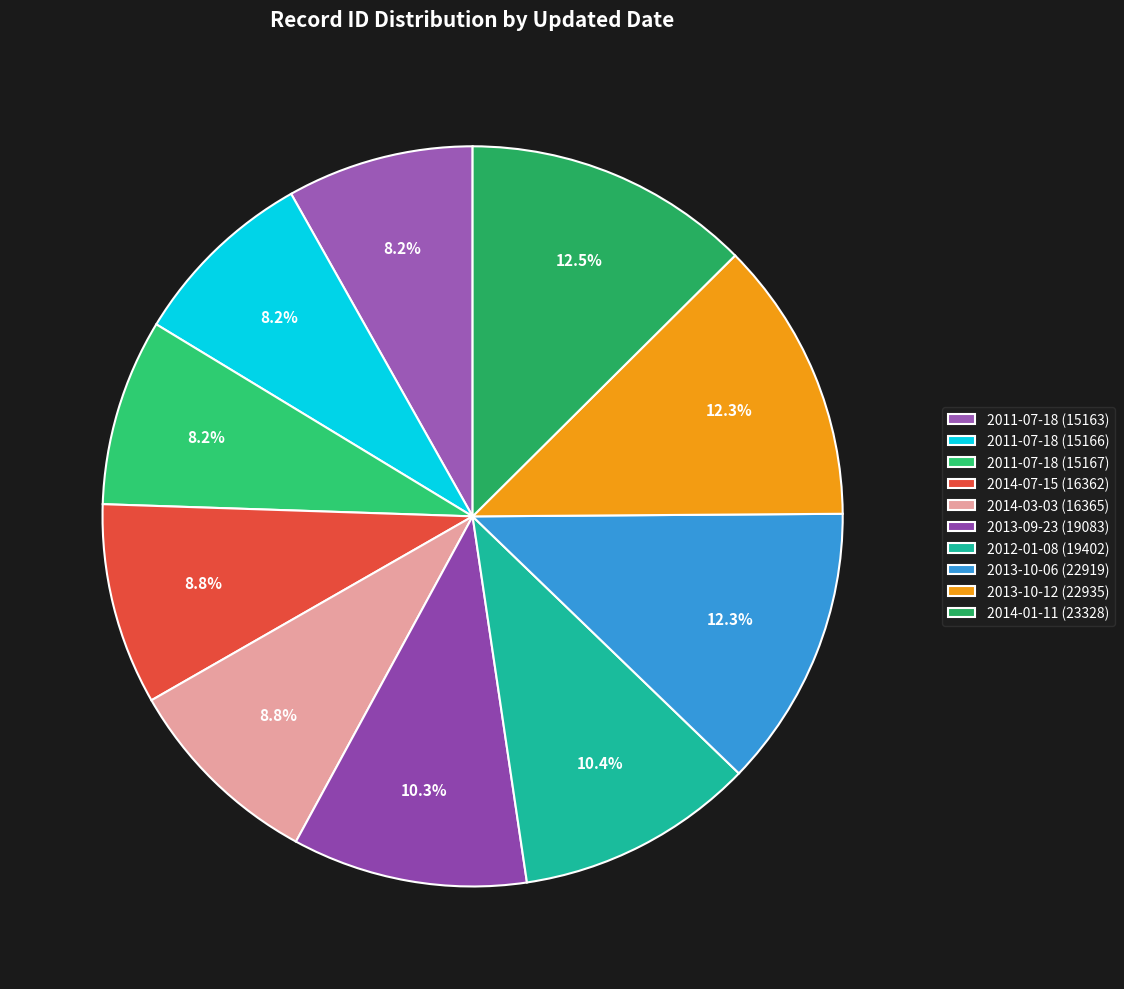

Which category has the biggest portion of the pie?

2014-01-11 (23328)